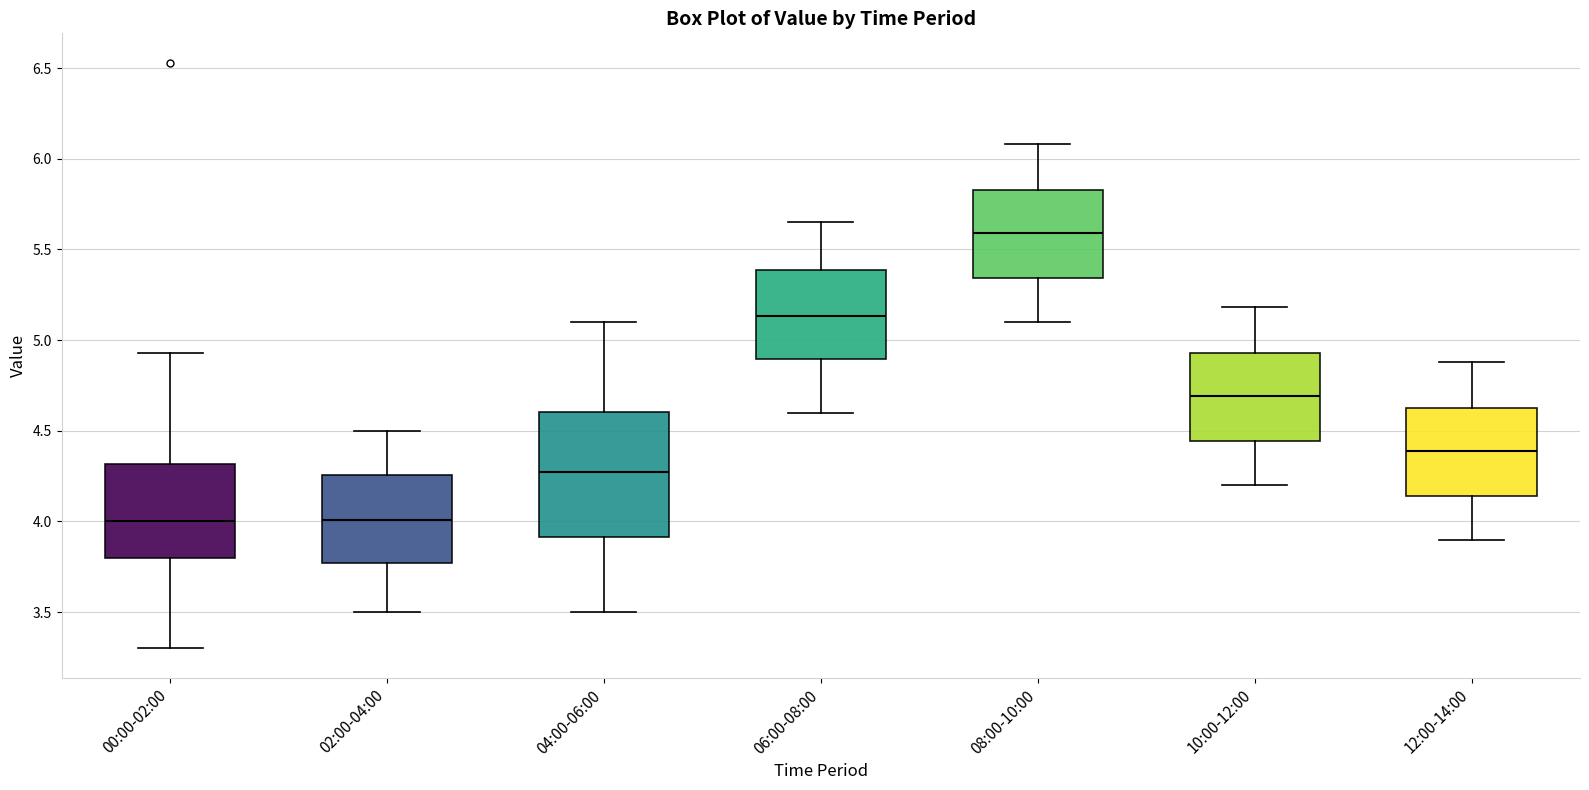

Reading left to right, read every box against the y-axis: the position of its median line, the range the box covers, and the ends of its whiskers. The values are not printed on the chart, so give them approximately, as read against the axis.

00:00-02:00: median 4.00, box 3.80 to 4.30, whiskers 3.30 to 4.95
02:00-04:00: median 4.00, box 3.75 to 4.25, whiskers 3.50 to 4.50
04:00-06:00: median 4.30, box 3.90 to 4.60, whiskers 3.50 to 5.10
06:00-08:00: median 5.15, box 4.90 to 5.40, whiskers 4.60 to 5.65
08:00-10:00: median 5.60, box 5.35 to 5.85, whiskers 5.10 to 6.10
10:00-12:00: median 4.70, box 4.45 to 4.95, whiskers 4.20 to 5.20
12:00-14:00: median 4.40, box 4.15 to 4.65, whiskers 3.90 to 4.90